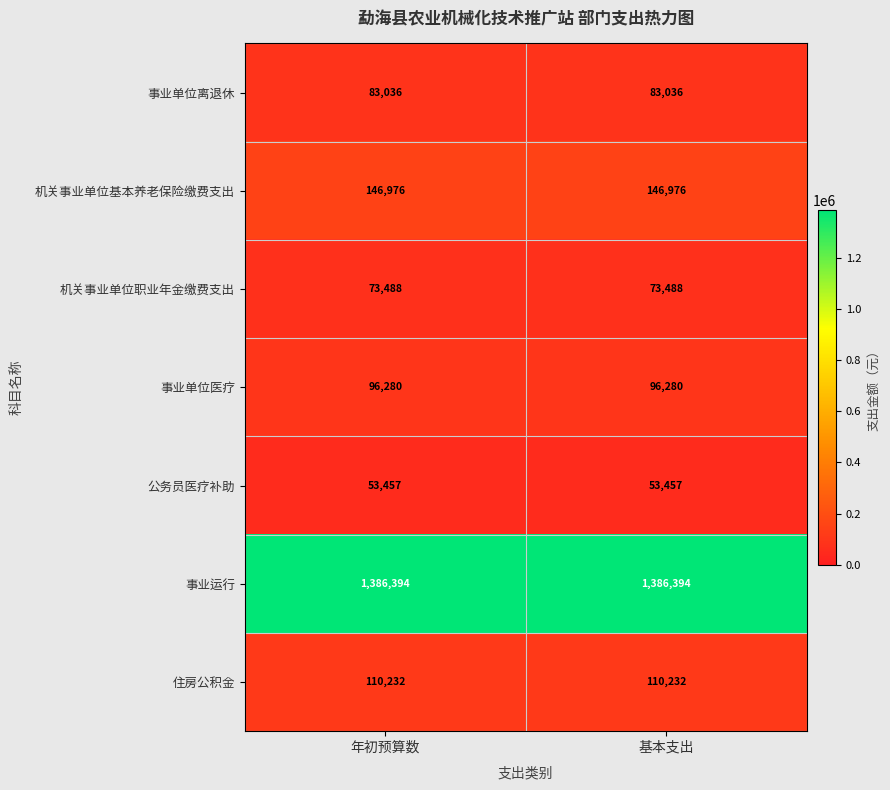

What is the average value of the 事业单位离退休 series?

83036